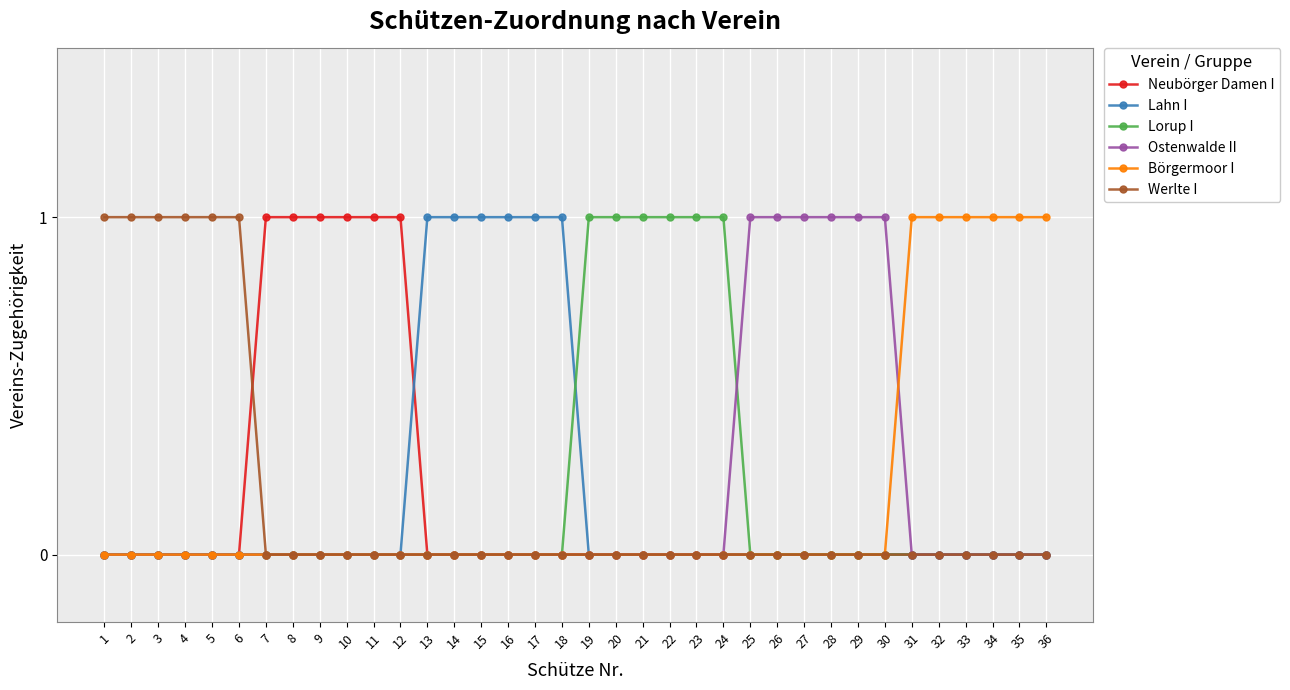

True or false: Ostenwalde II has a value of 0 at 14.

True